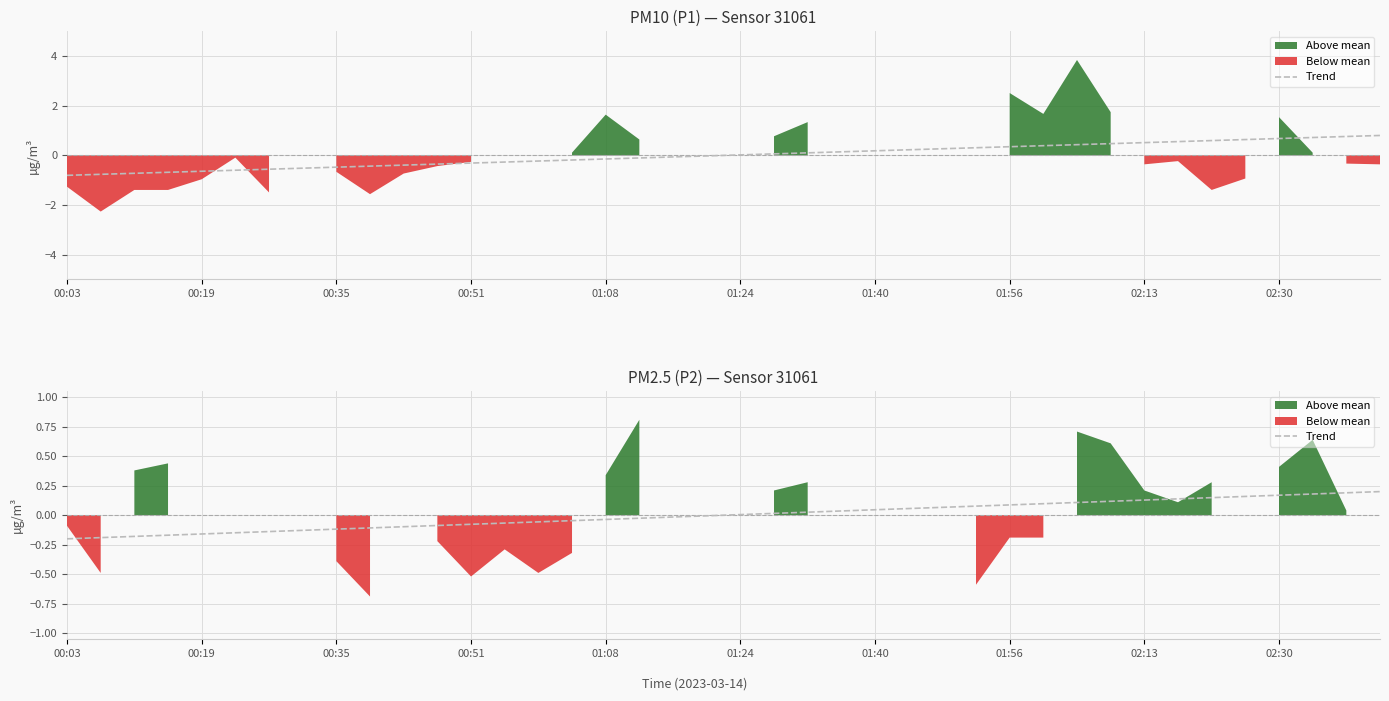

Is it true that the value at 35 is 0.1?

False